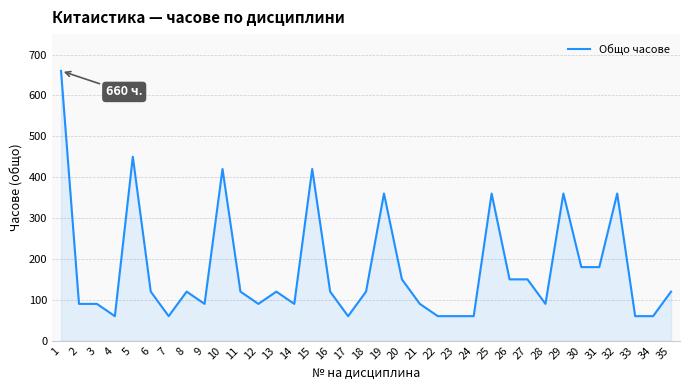

True or false: there are more than 0 points higher than both neighbors.

True